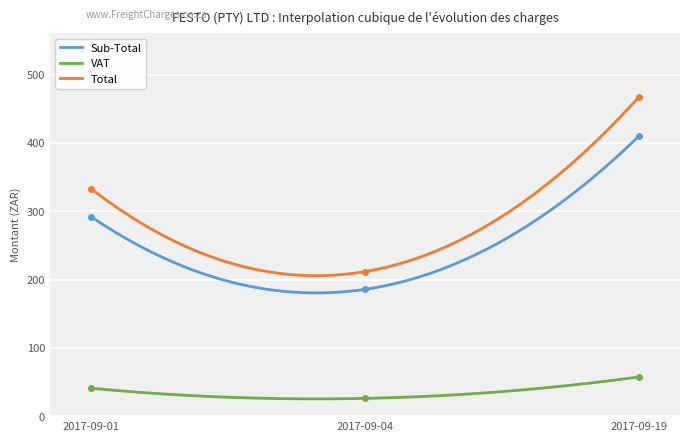

What are all the series names shown in the legend?

Sub-Total, VAT, Total